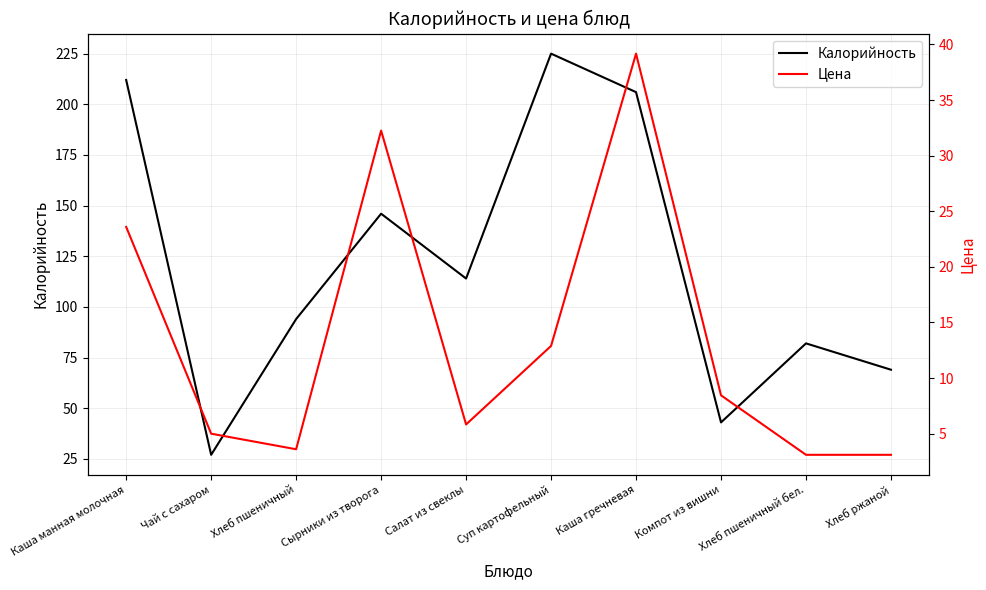

True or false: Калорийность and Цена cross at least once.

False